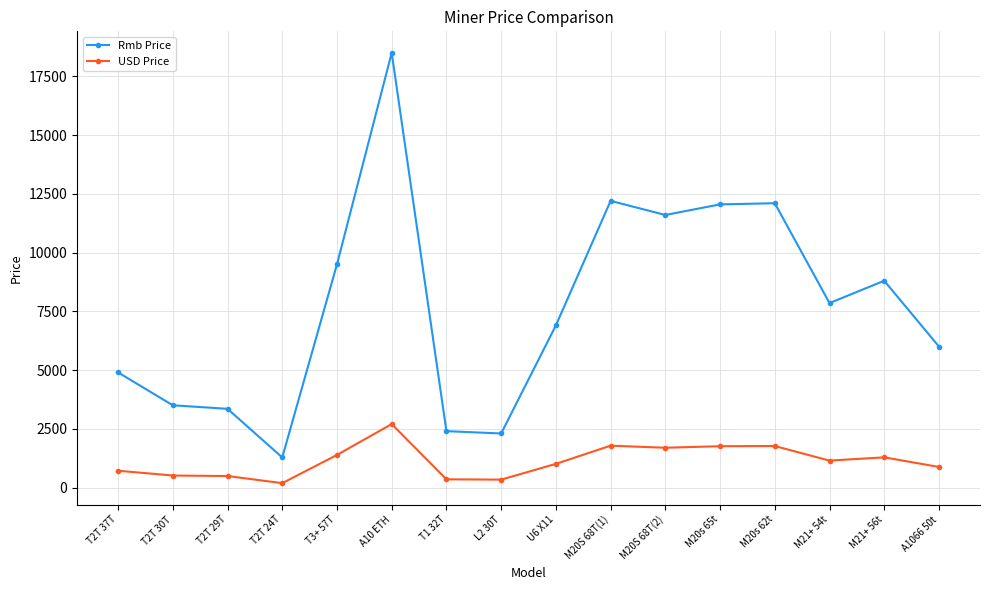

Count the number of categories in the chart.

16